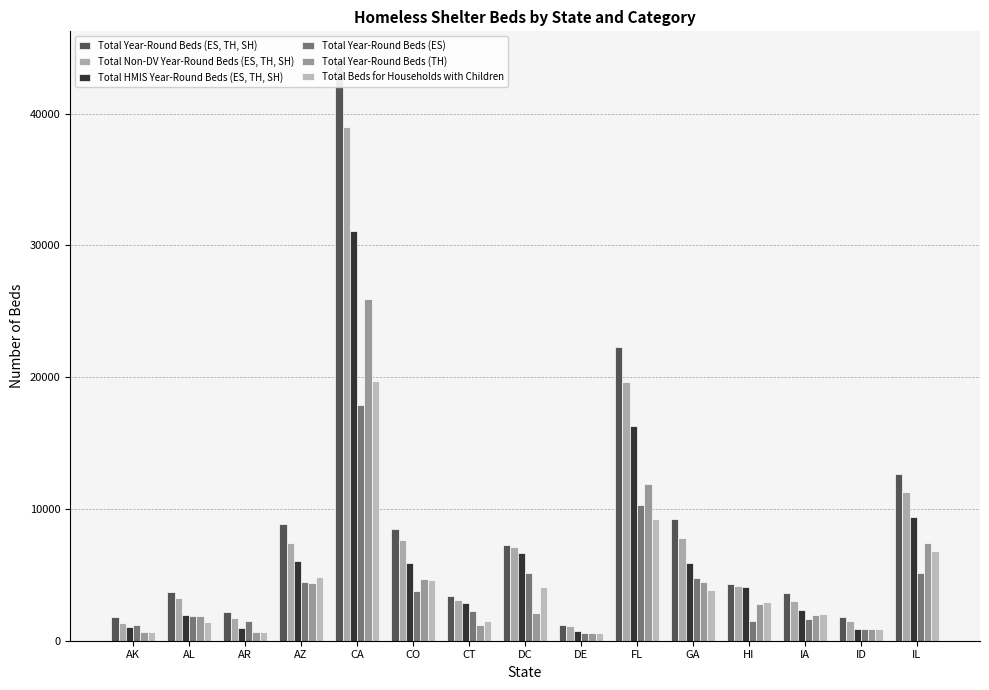

Are the bars horizontal?

No